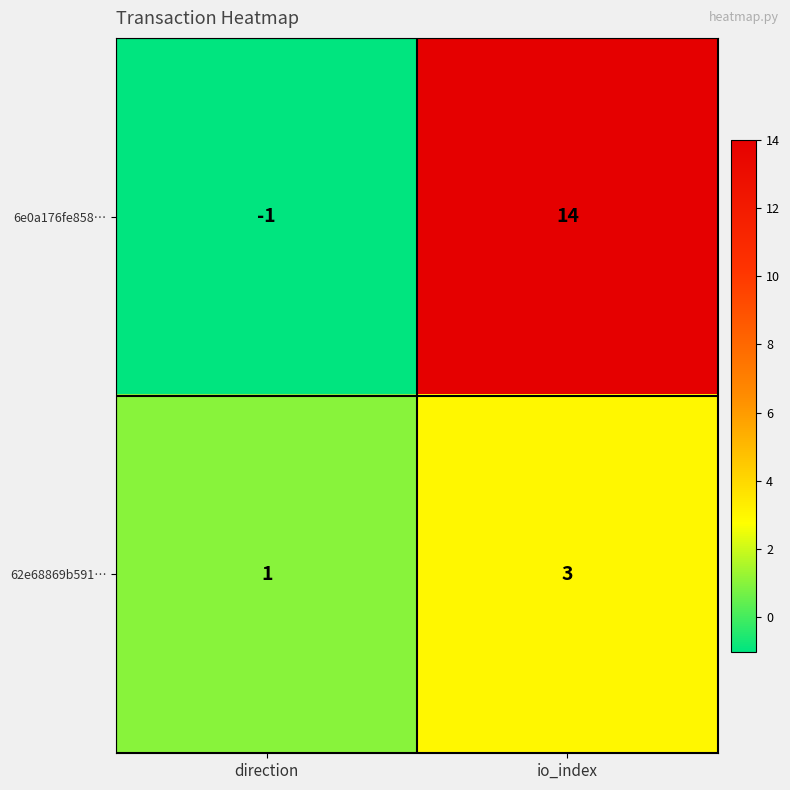

Which series has the largest range (max minus min)?

6e0a176fe858…